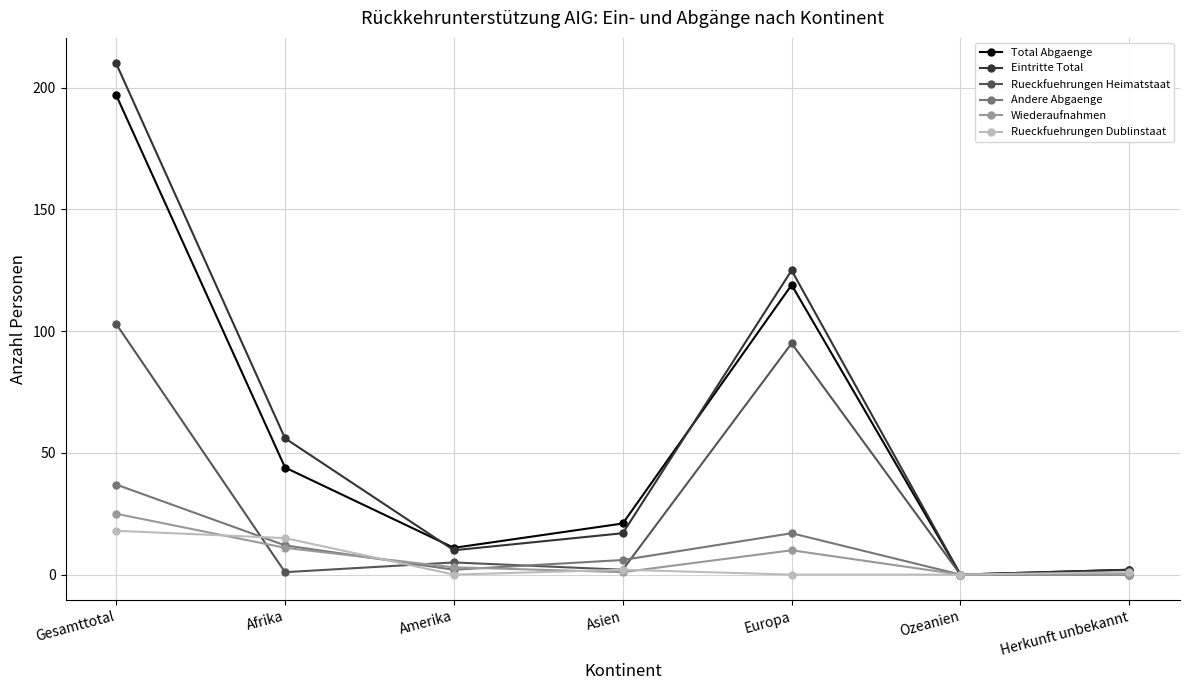

What position from the left is Amerika?

3